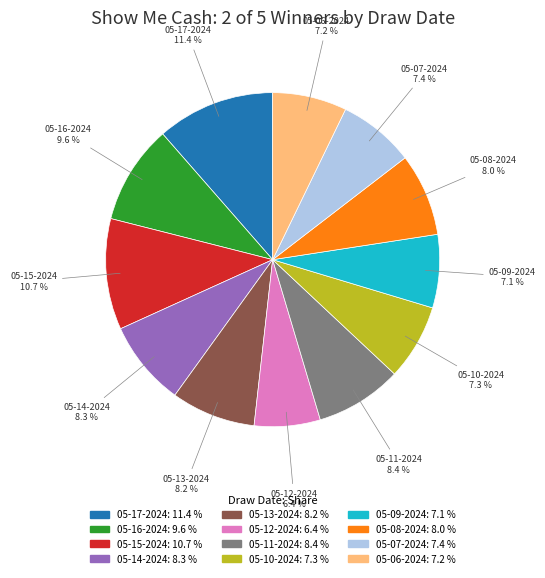

Which category has the biggest portion of the pie?

05-17-2024